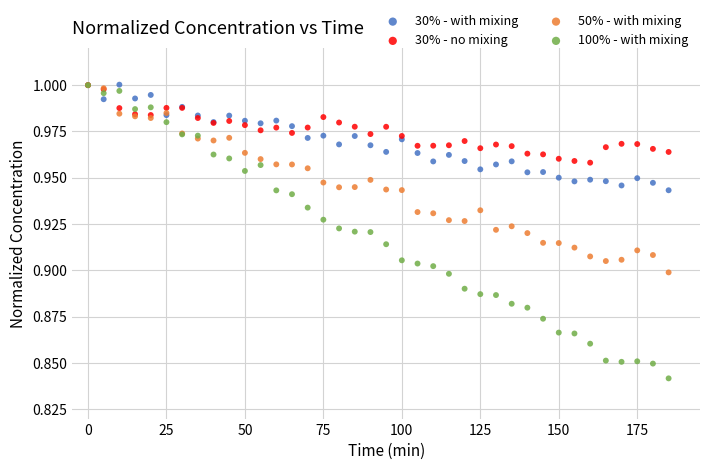

What are all the series names shown in the legend?

30% - with mixing, 30% - no mixing, 50% - with mixing, 100% - with mixing